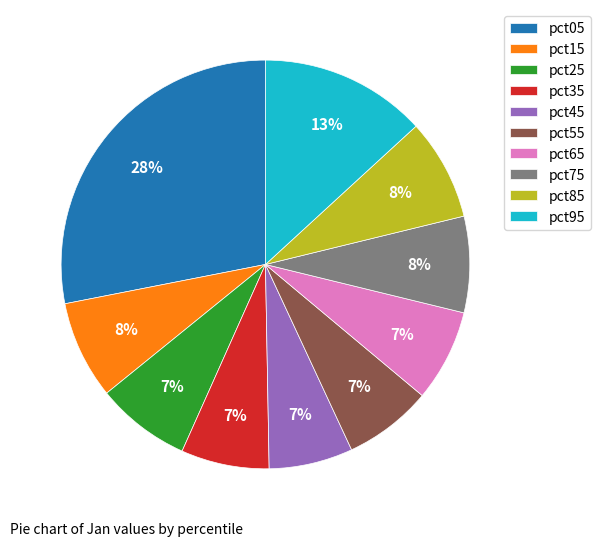

Does pct15 represent more than half of the total?

No